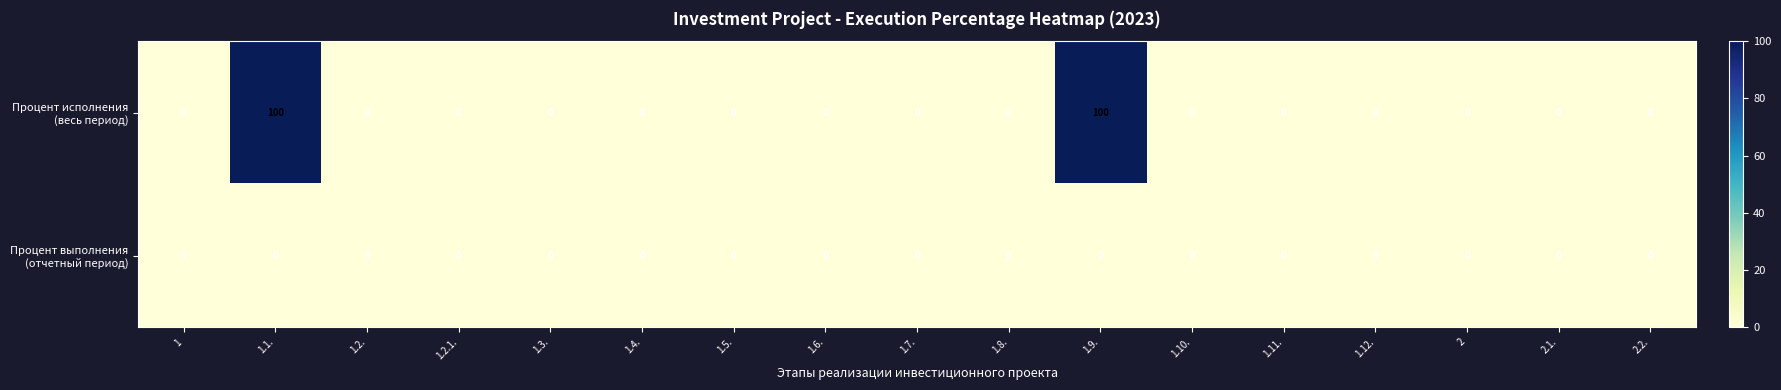

What is the maximum value shown in the chart?

100